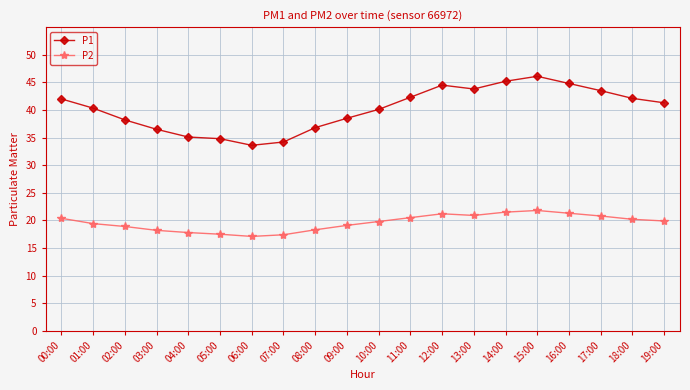

Read the P2 value at 15:00.

21.8